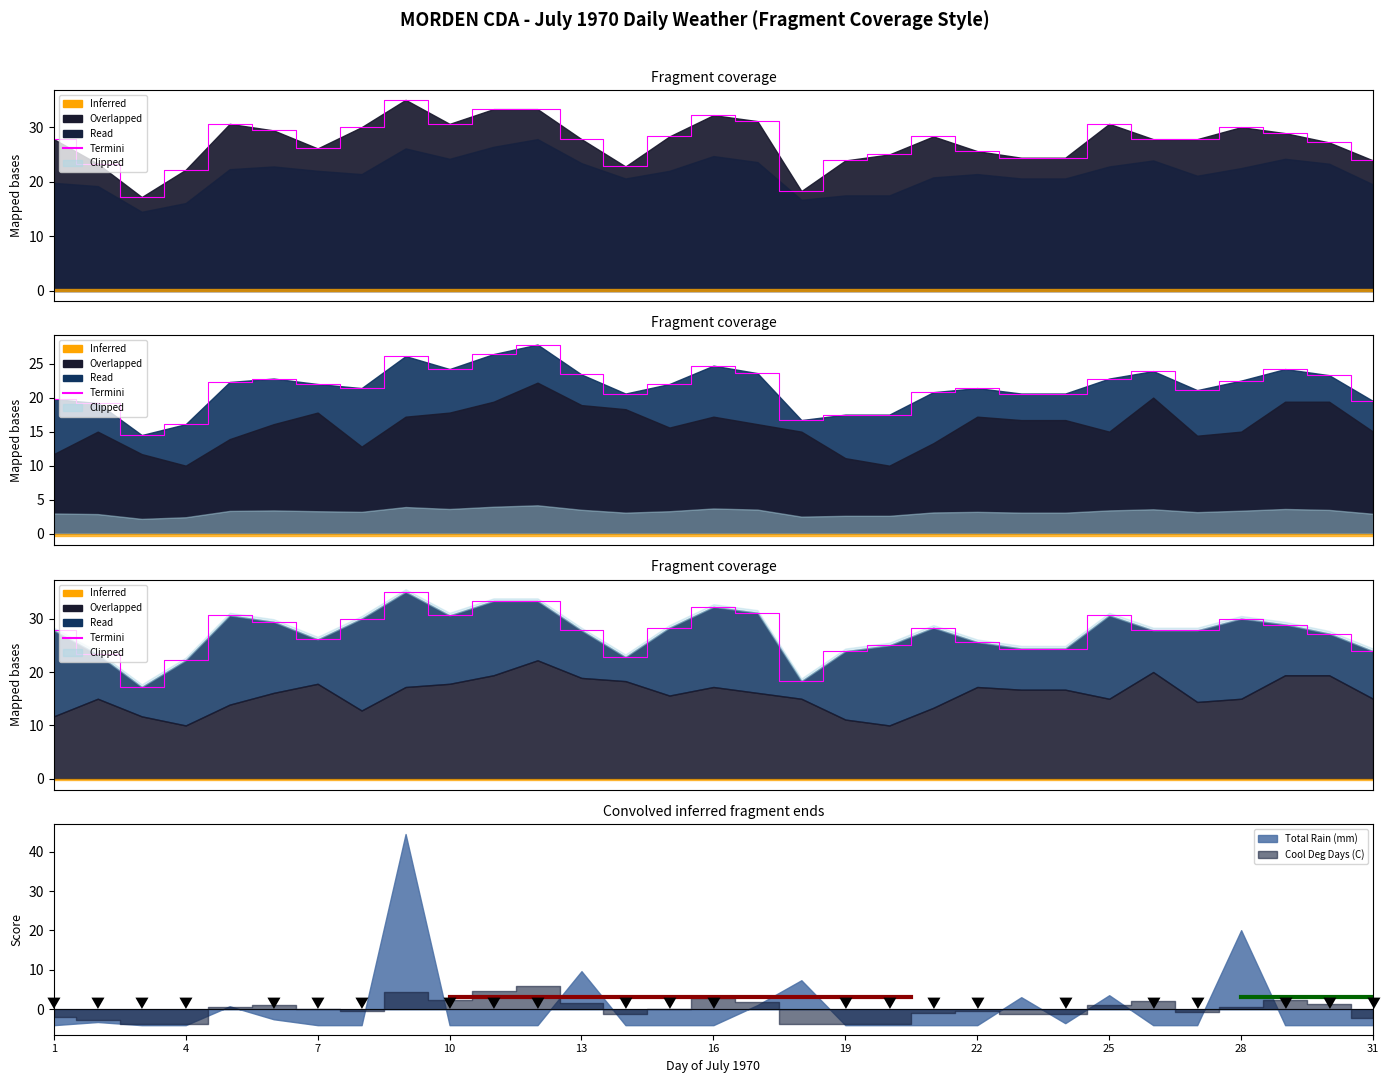

What is the greatest value displayed?

35.0